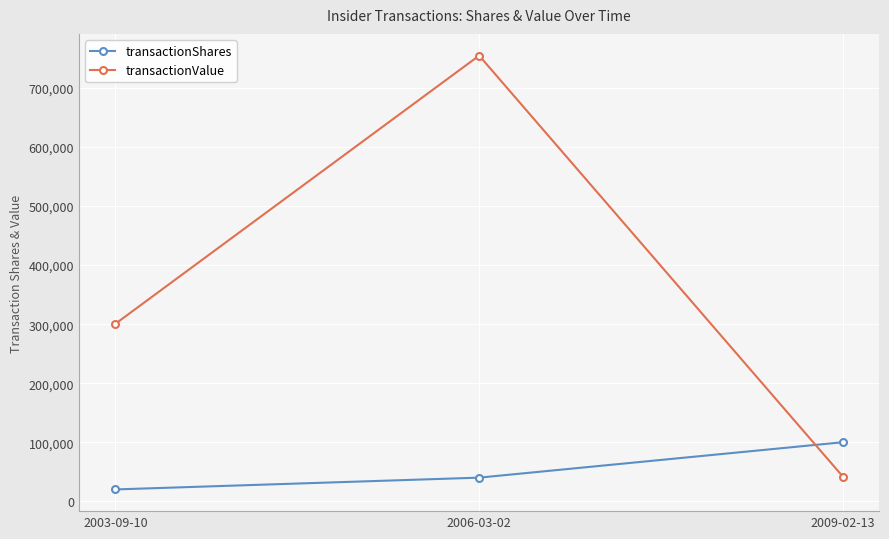

Which series changed the most between 2006-03-02 and 2009-02-13?

transactionValue